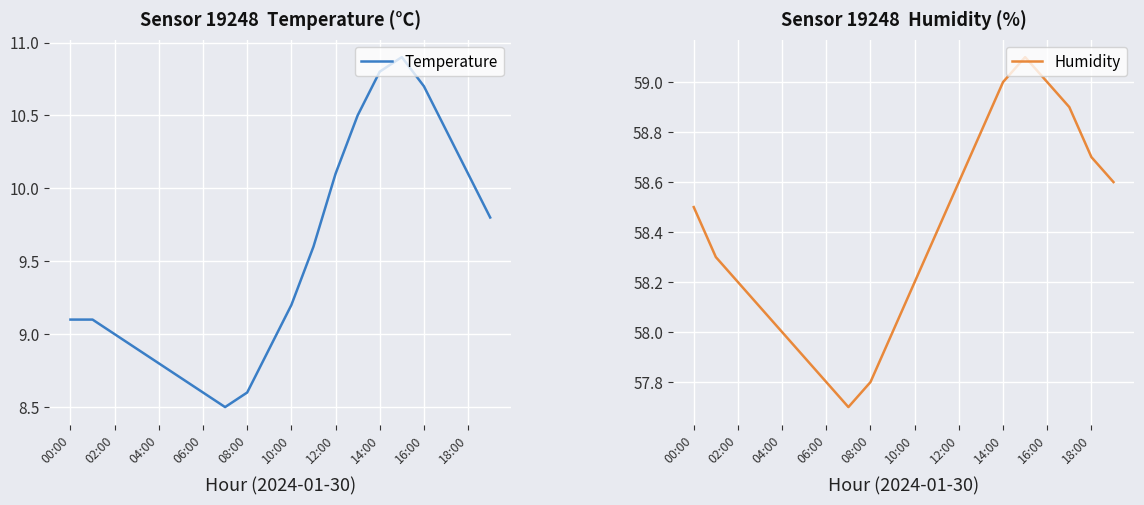

What is the maximum value for Temperature?

10.9